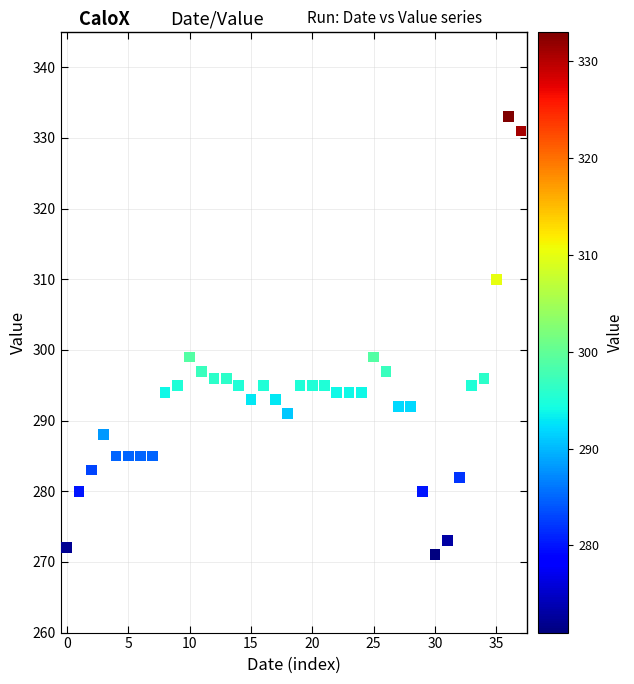

What is the range of Y values (max minus min)?

62